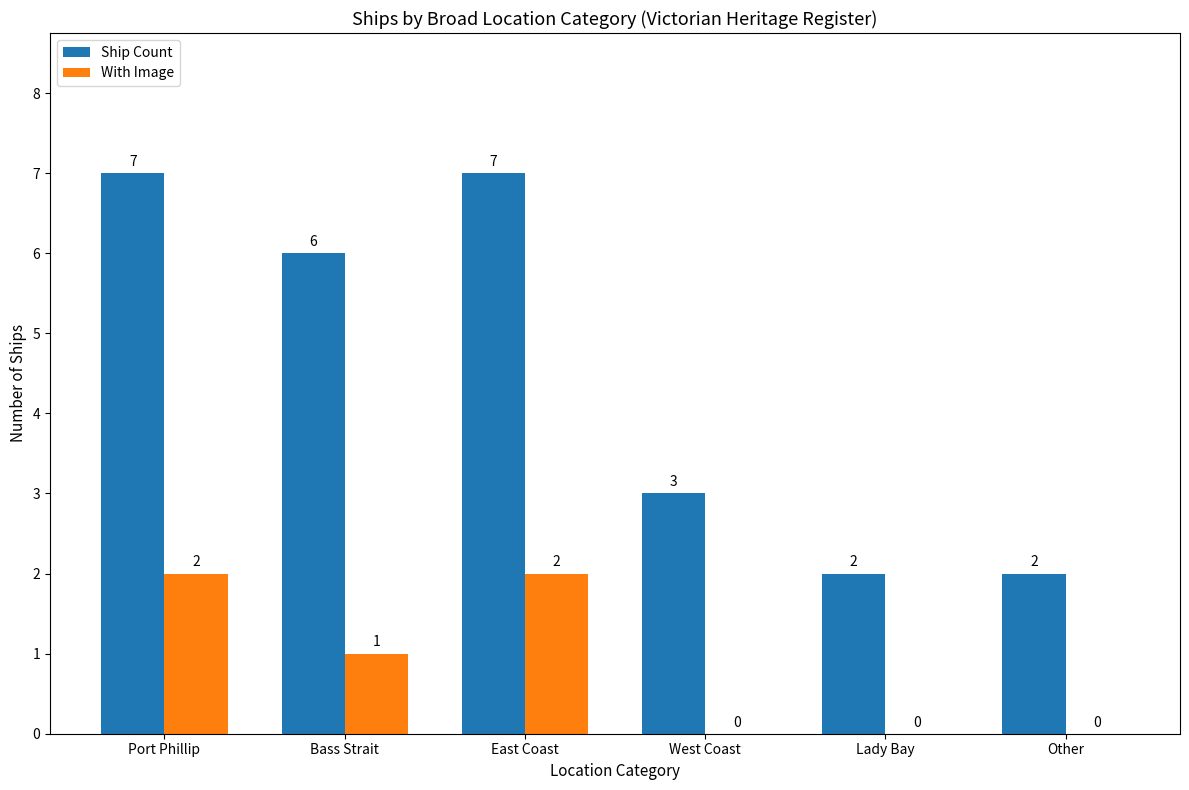

The value of With Image at West Coast is 0. True or false?

True